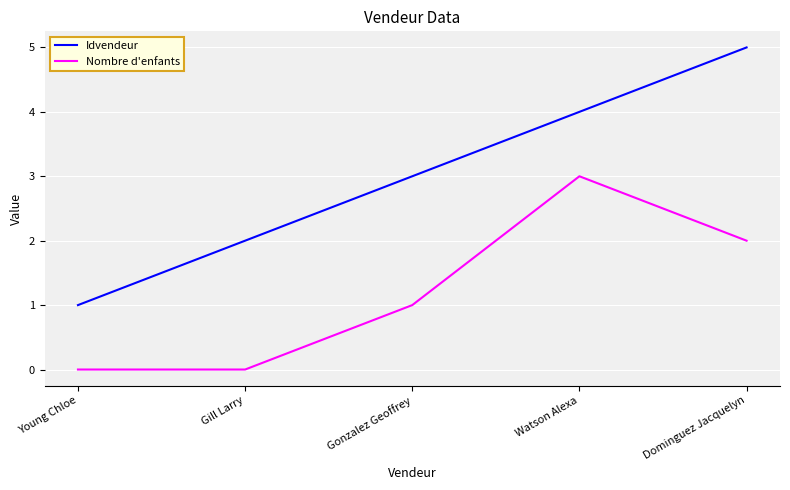

How many Idvendeur values are between 2 and 4?

3